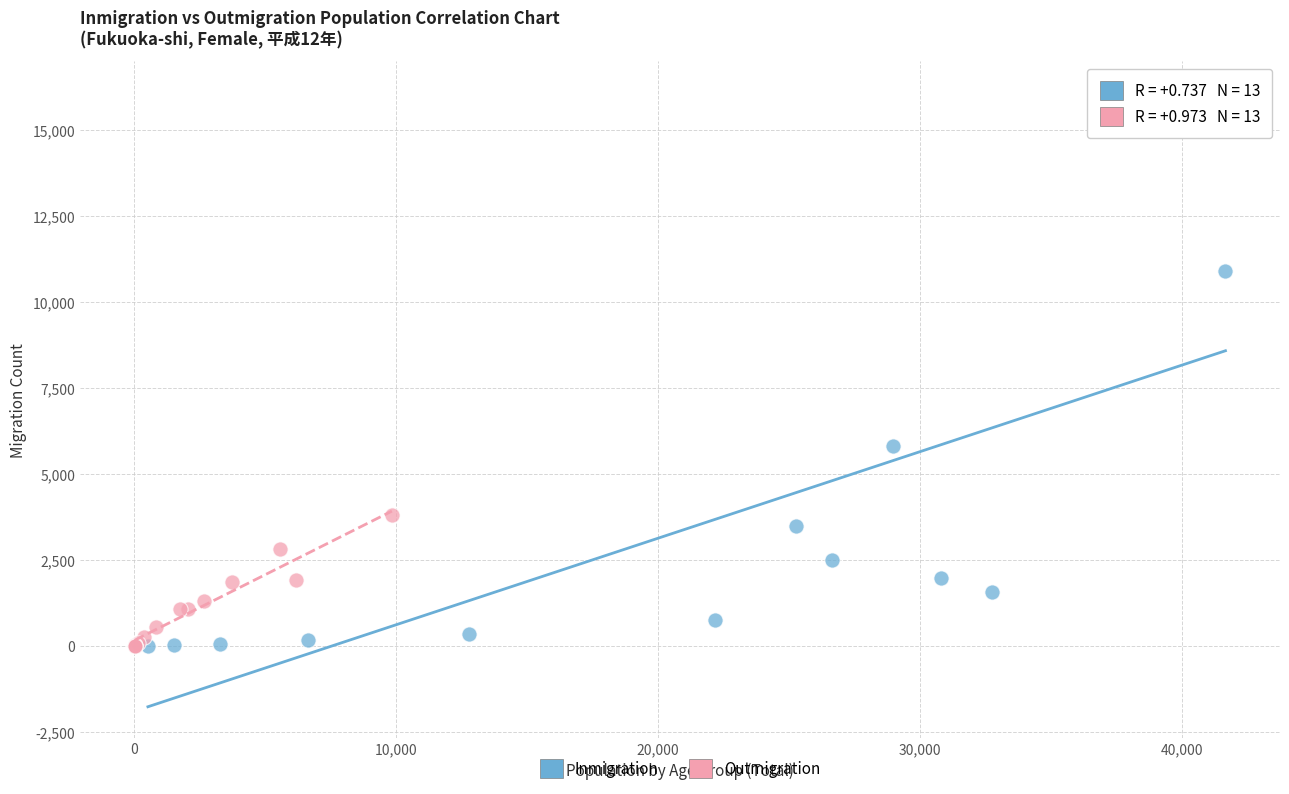

Which series has the largest Y range (max minus min)?

Inmigration